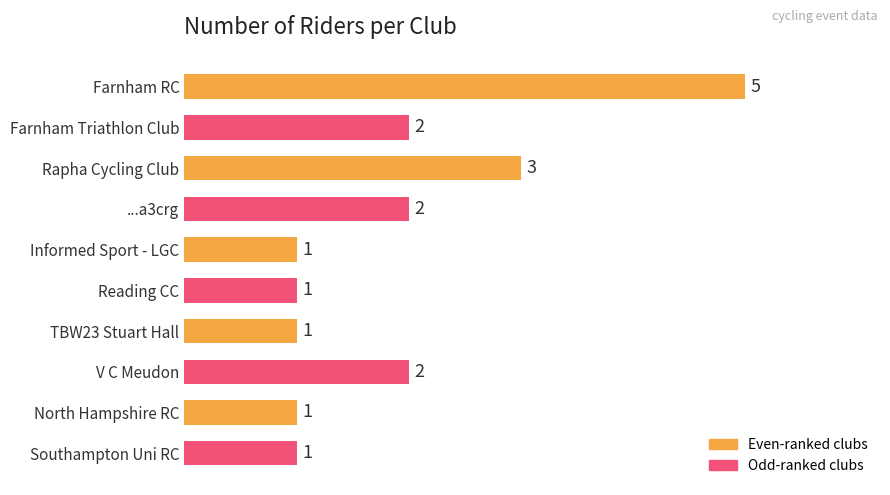

True or false: the data shows 2 at ...a3crg.

True